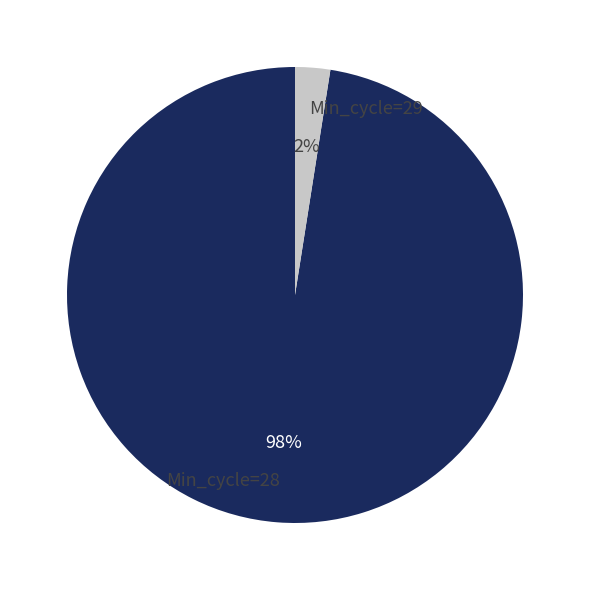

To the nearest percent, what portion does Min_cycle=29 represent?

2%